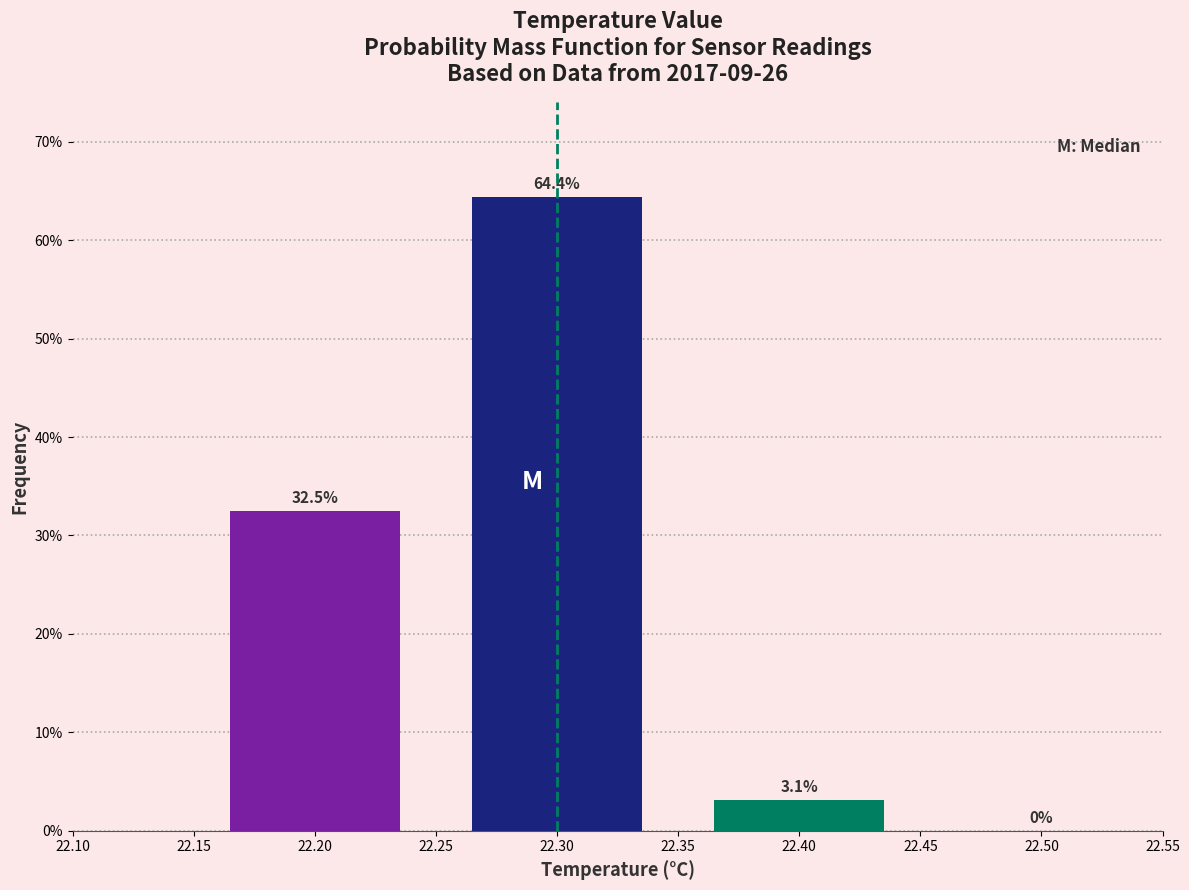

Reading left to right, list every bar in this chart as the range it spans on the x-axis followed by its height.

22.15 to 22.25: 32.5
22.25 to 22.35: 64.4
22.35 to 22.45: 3.1
22.45 to 22.55: 0.0